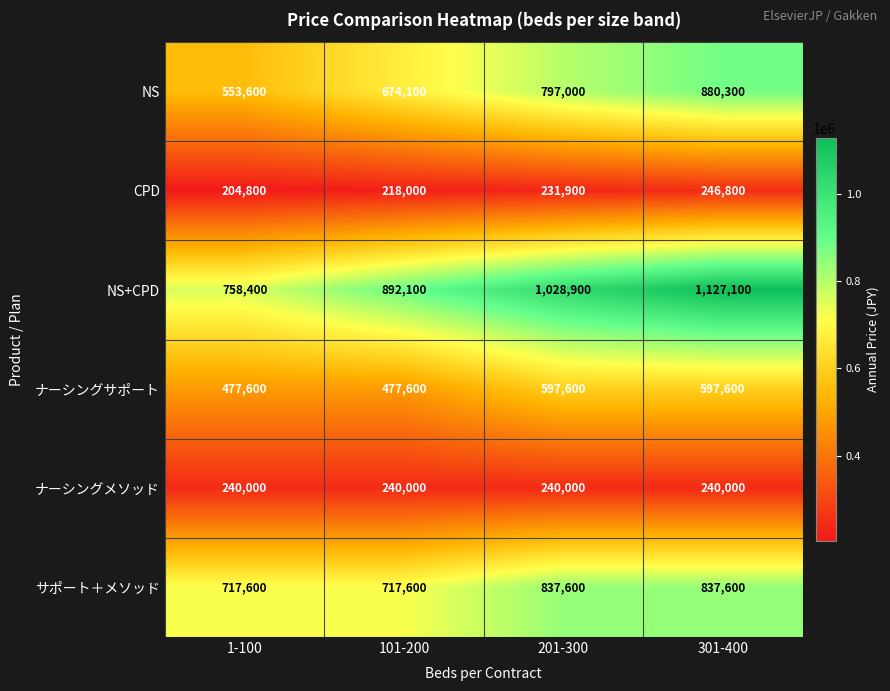

How many values in the CPD series are below 231900?

2